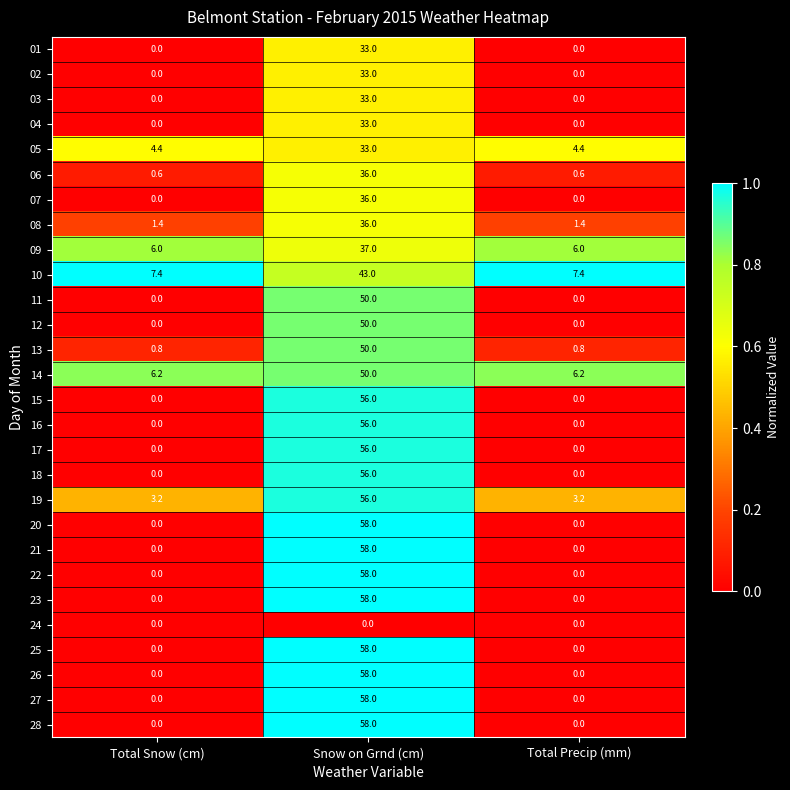

Which category has the highest value in the 17 series?

Snow on Grnd (cm)